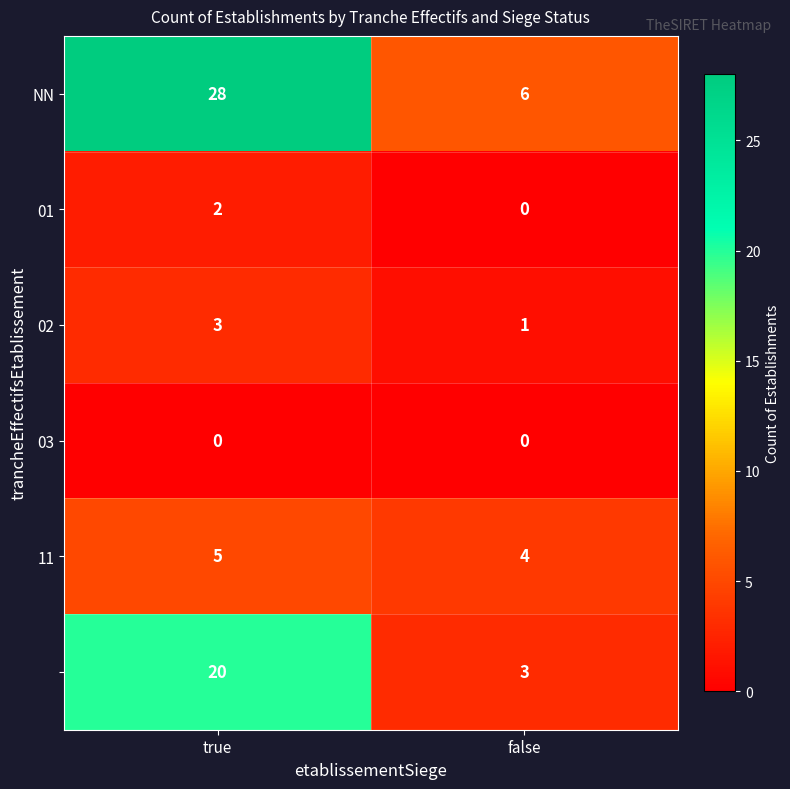

What is the total value across all series at true?

58